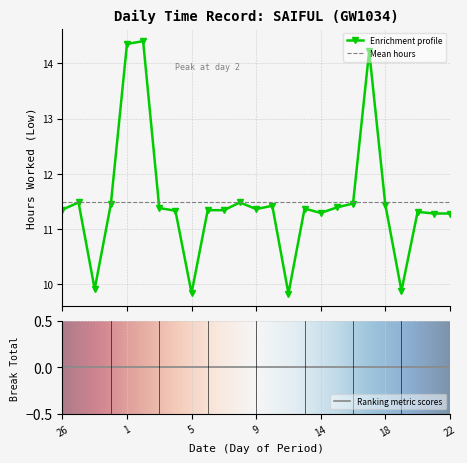

What is the label of the 7th point from the left?

3